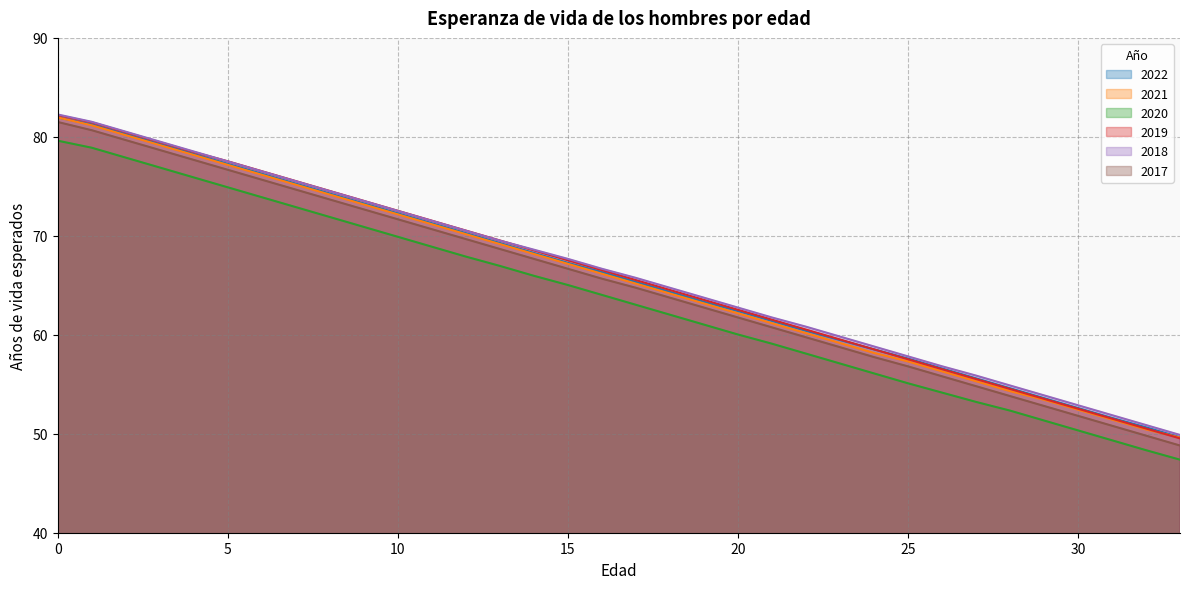

What is the maximum value for 2021?

82.0